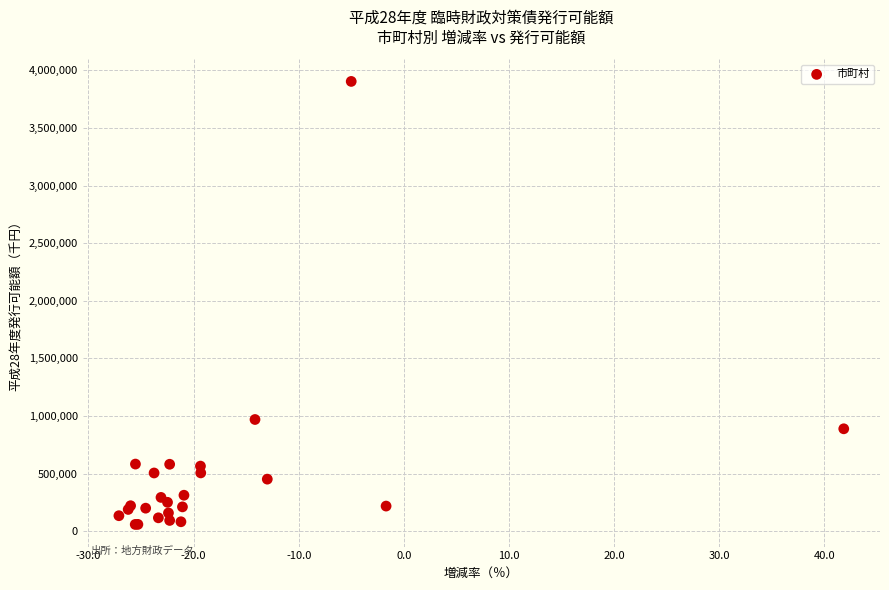

What Y value in the scatter plot is closest to 1981695?

970676